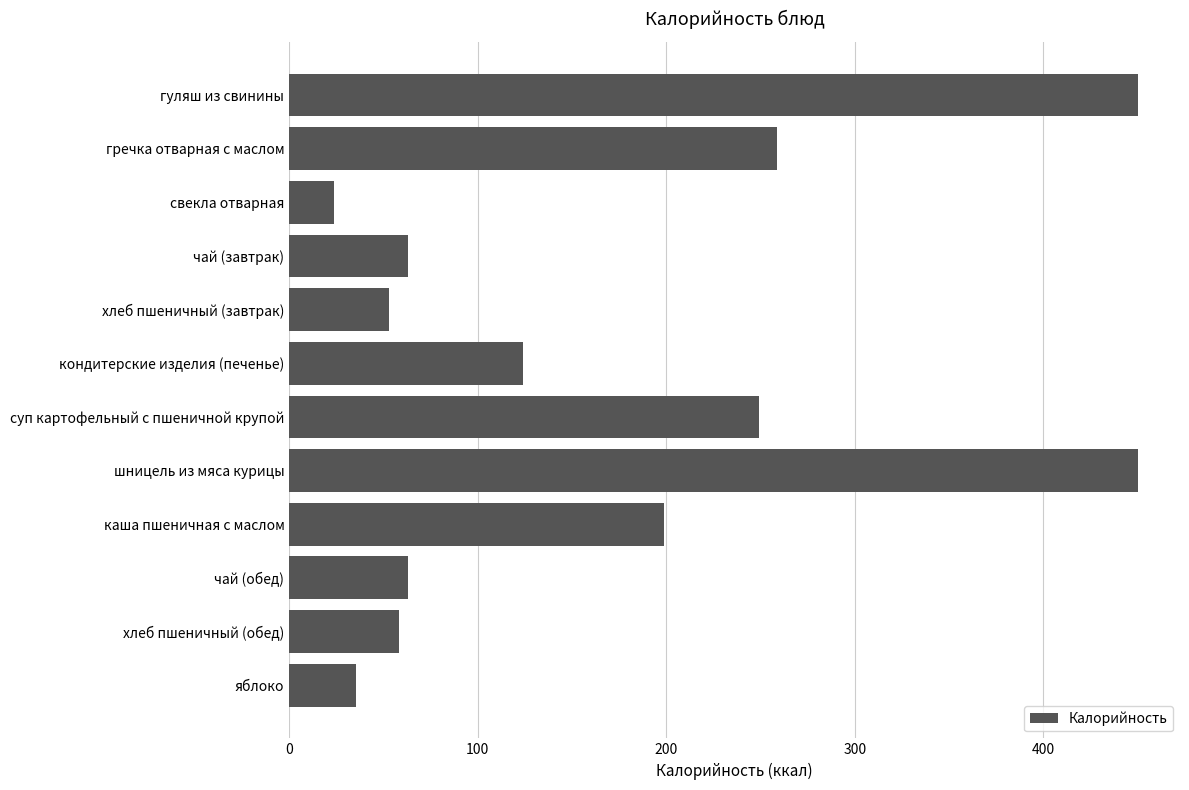

Between свекла отварная and каша пшеничная с маслом, which is larger?

каша пшеничная с маслом